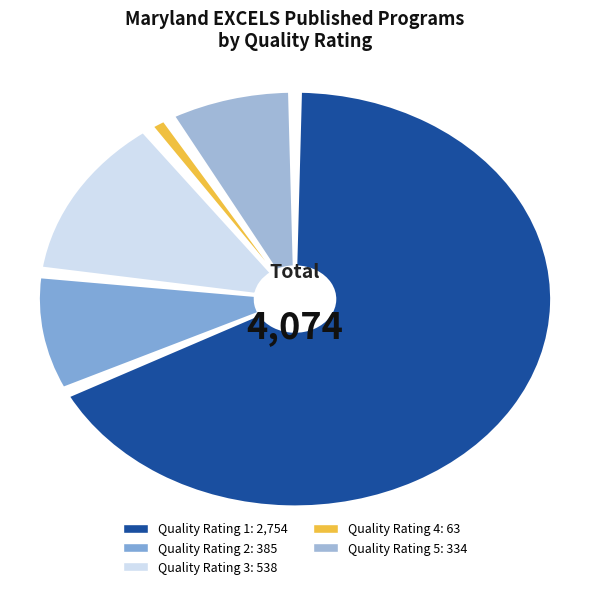

To the nearest percent, what portion does Quality Rating 1 represent?

68%